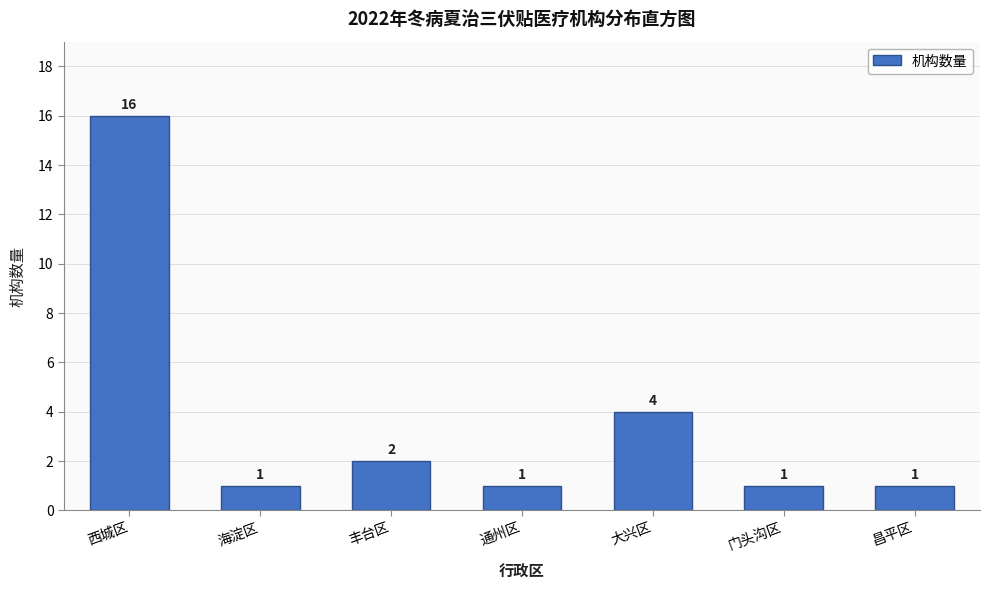

Reading left to right, what are all the values shown in this chart?

16	1	2	1	4	1	1